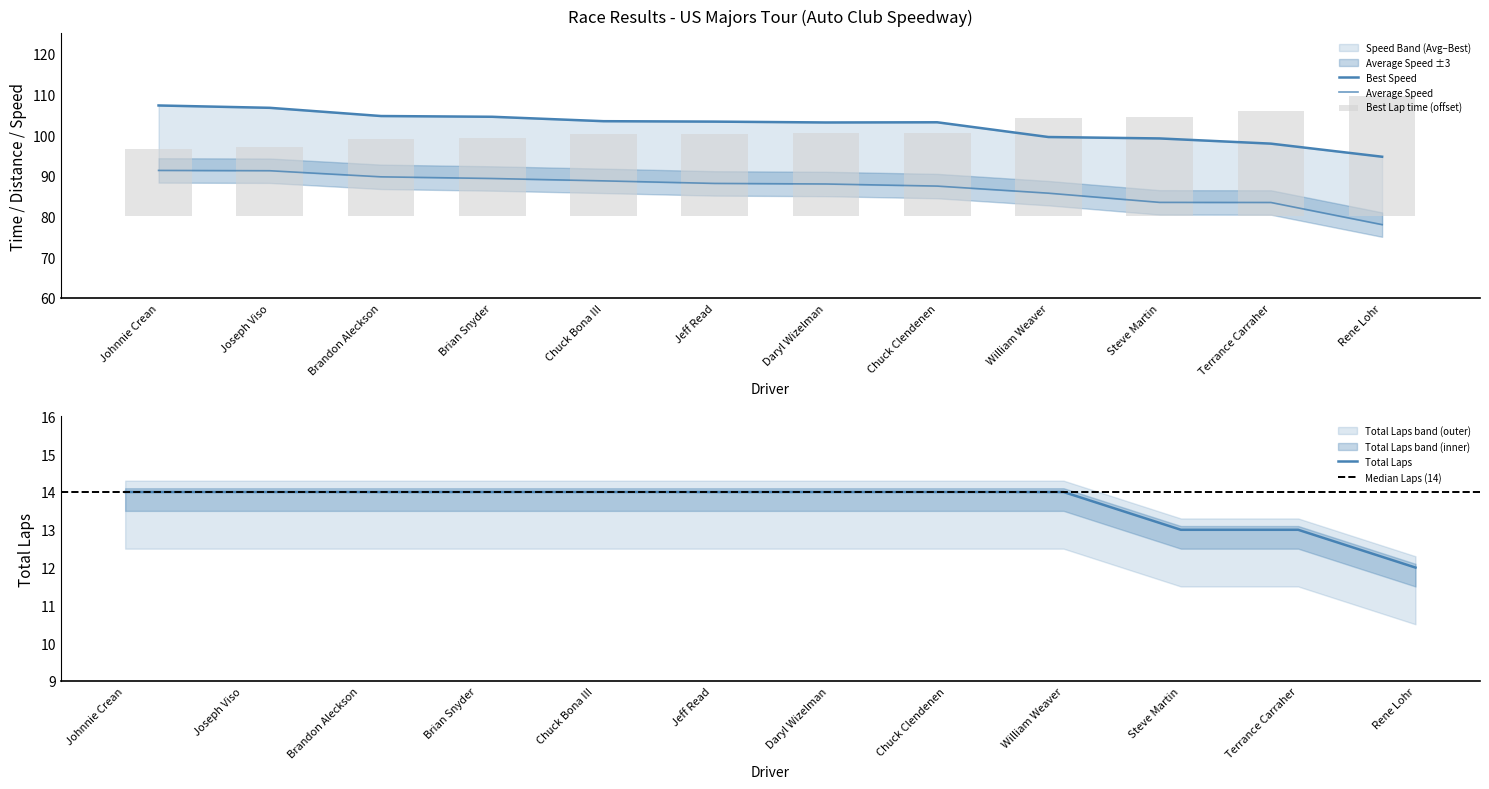

What is the value of the Best Speed bar at the 11th from the left?

97.9